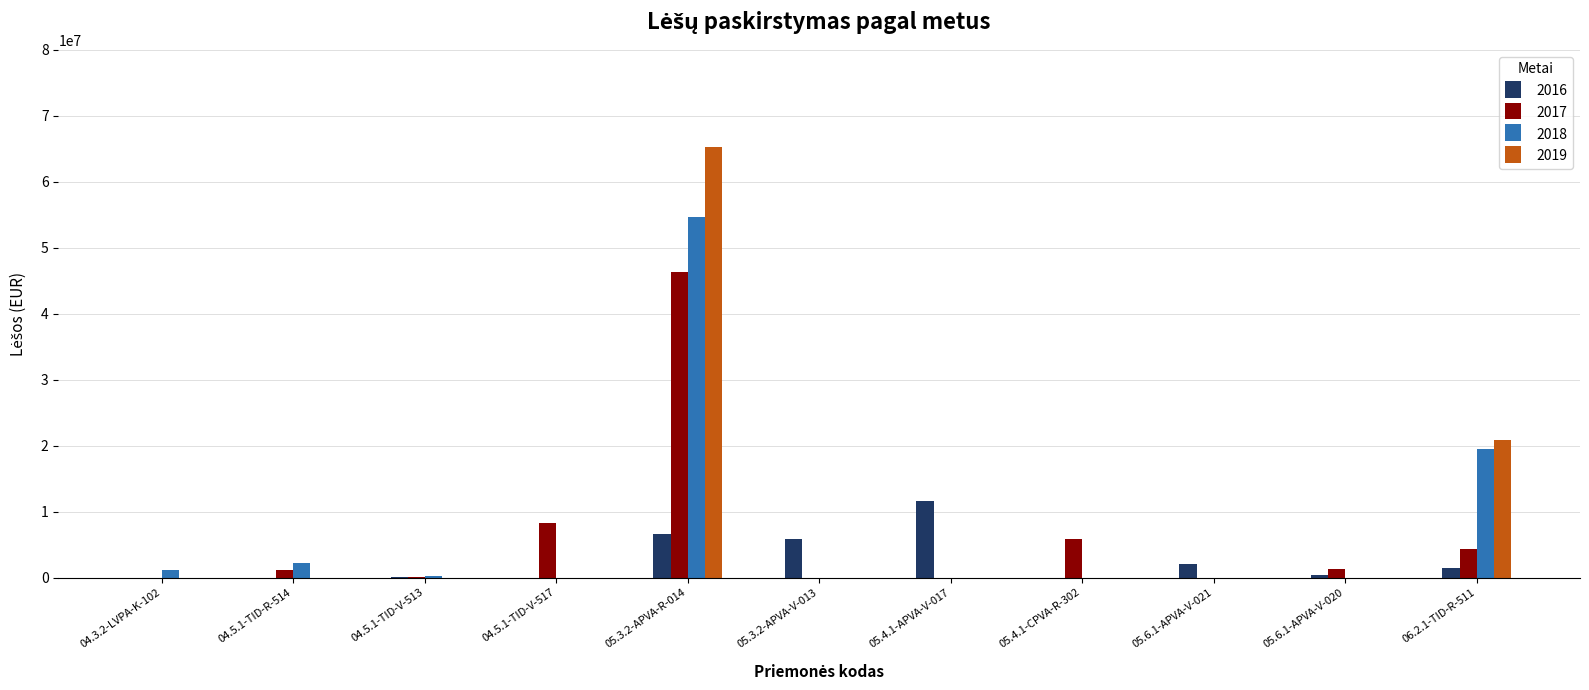

At which category is the sum across all series the highest?

05.3.2-APVA-R-014